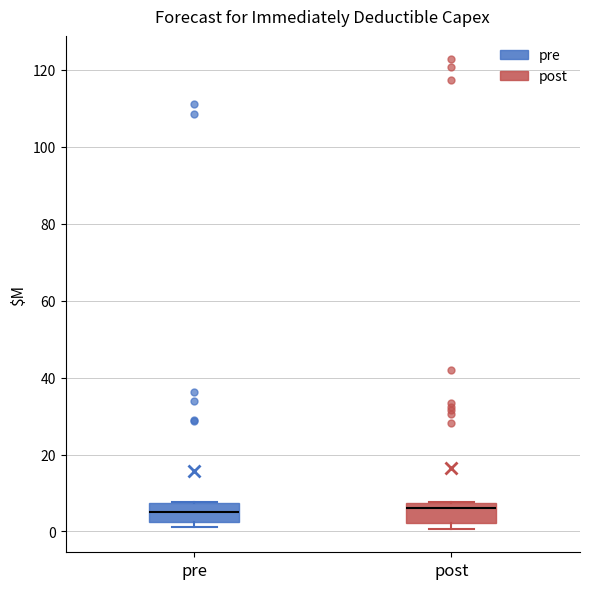

Reading left to right, transcribe this box plot: for each box, give where its median line is, the range the box spans, and where its two whiskers end, as read against the y-axis. The values are not printed on the chart, so give them approximately, as read against the axis.

pre: median 6, box 2 to 8, whiskers 2 (just below the box's lower edge) to 8
post: median 6, box 2 to 8, whiskers 0 to 8